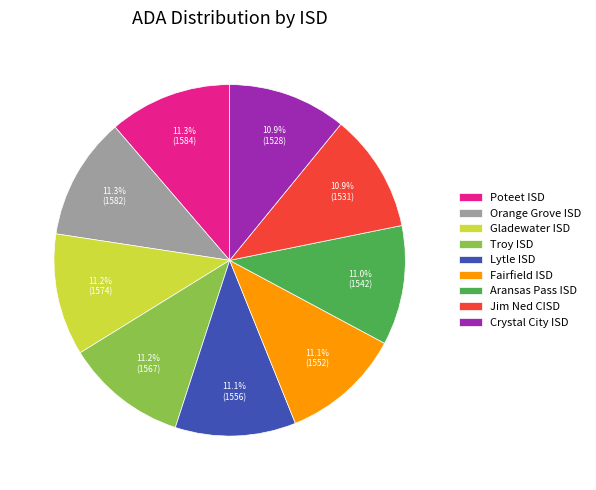

What is the total percentage of Jim Ned CISD and Orange Grove ISD?

22.2%